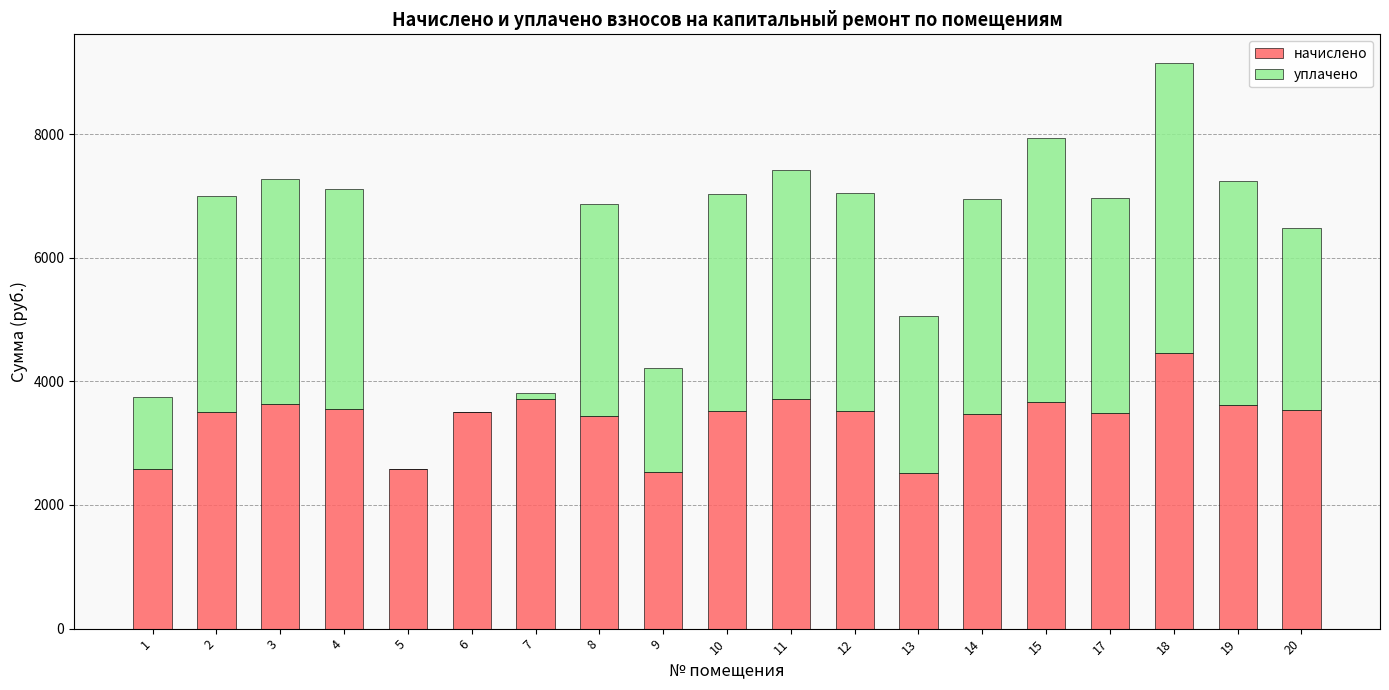

What is the highest value of the начислено series?

4462.9